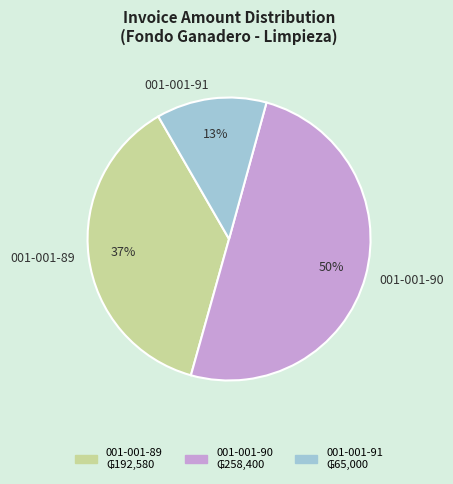

To the nearest percent, what is the difference between the largest and smallest slice percentages?

37%